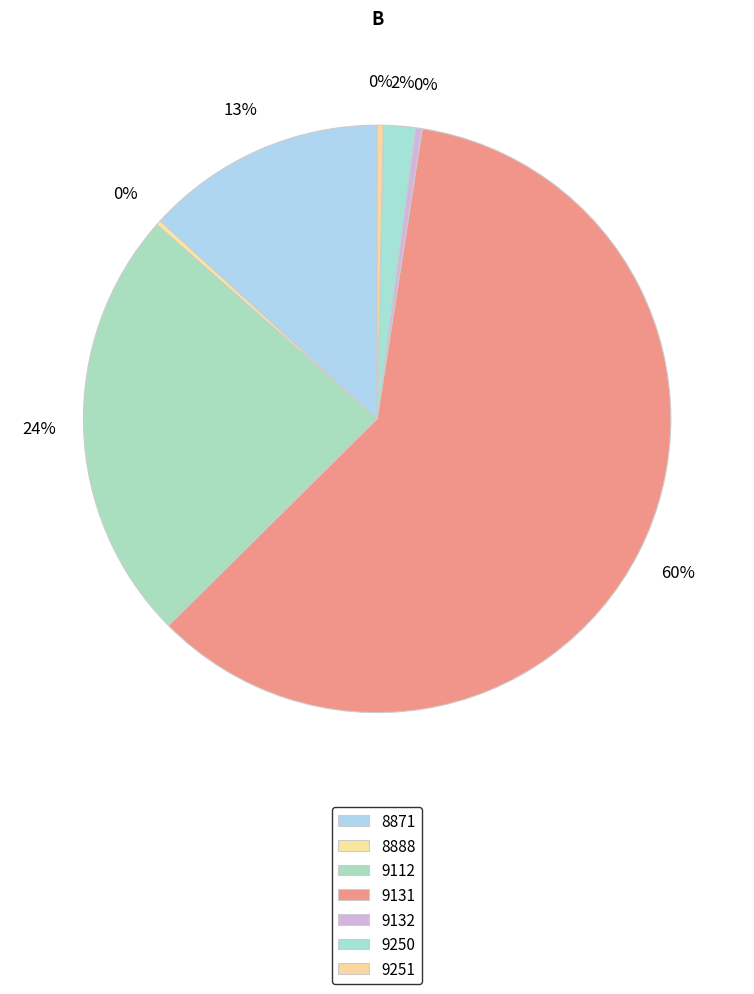

To the nearest percent, what percentage of the pie is 9131?

60%